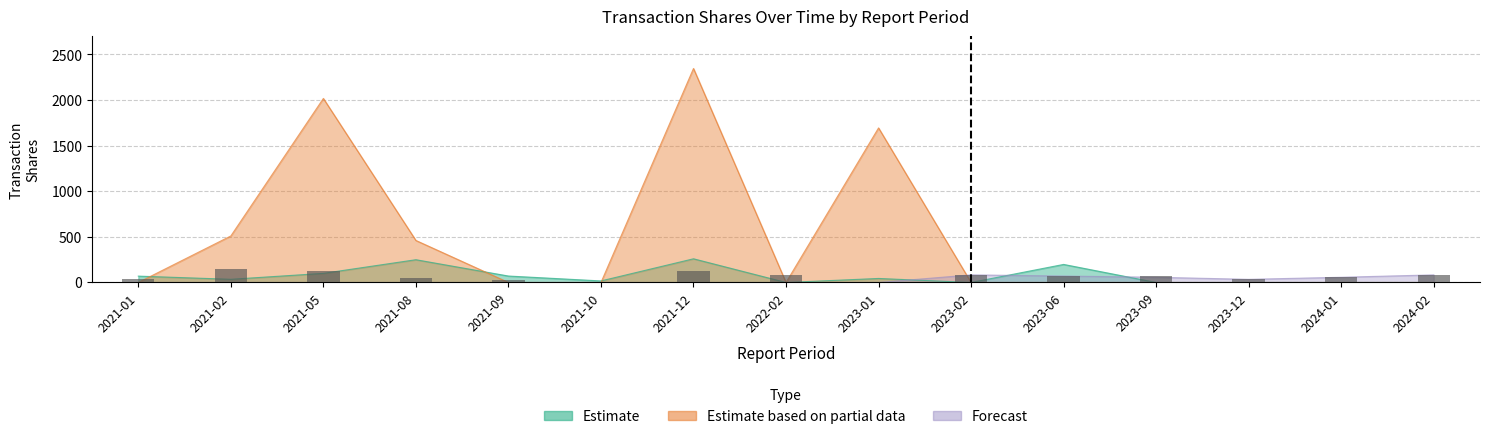

Which has a higher value, 2021-01 or 2023-02?

2023-02